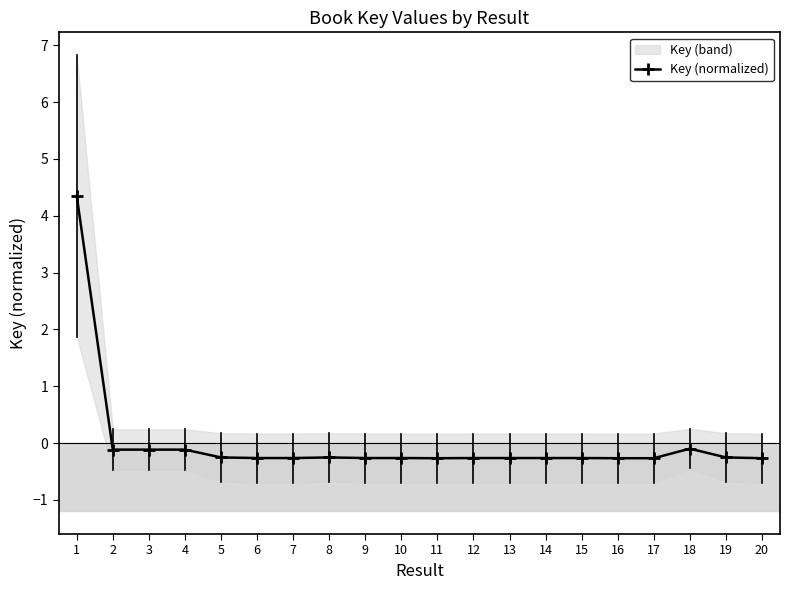

How many points are higher than both their immediate neighbors (excluding endpoints)?

6